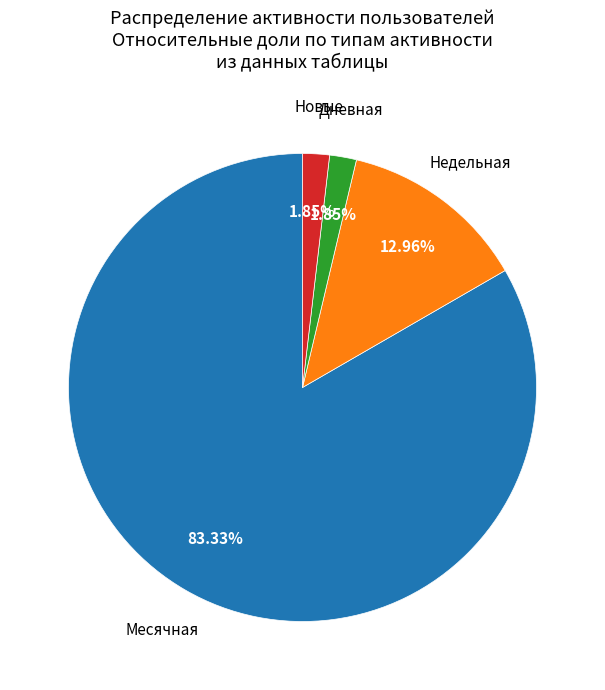

Do Недельная and Месячная together represent more than half of the pie?

Yes